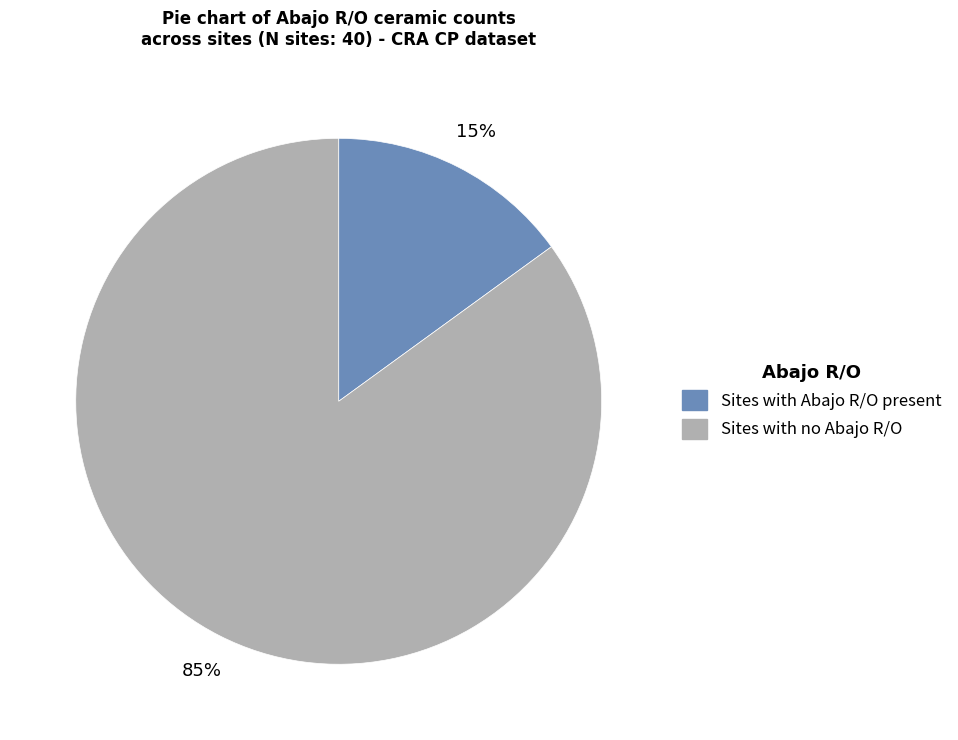

Is there a majority slice in this chart?

Yes